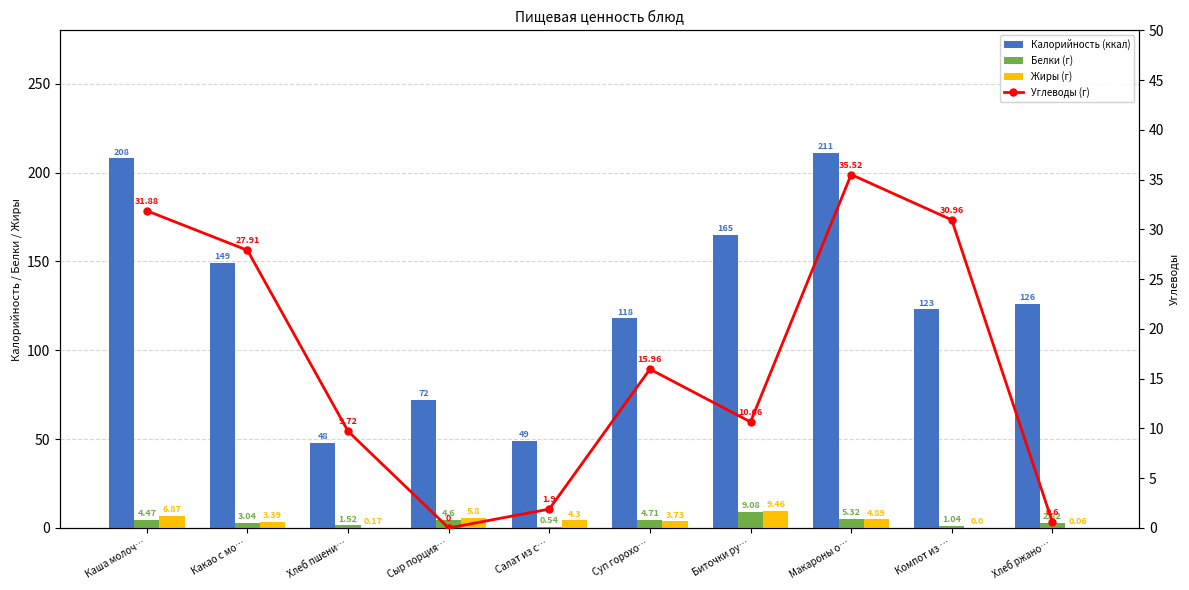

At Макароны о…, list the series in order from smallest to largest.

Жиры (г), Белки (г), Углеводы (г), Калорийность (ккал)